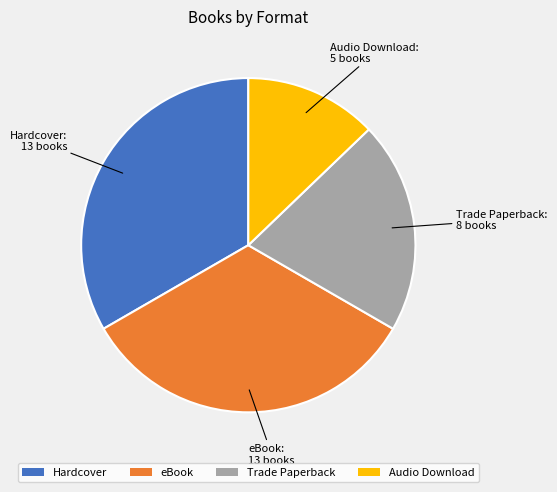

Does Audio Download account for over 50% of the chart?

No